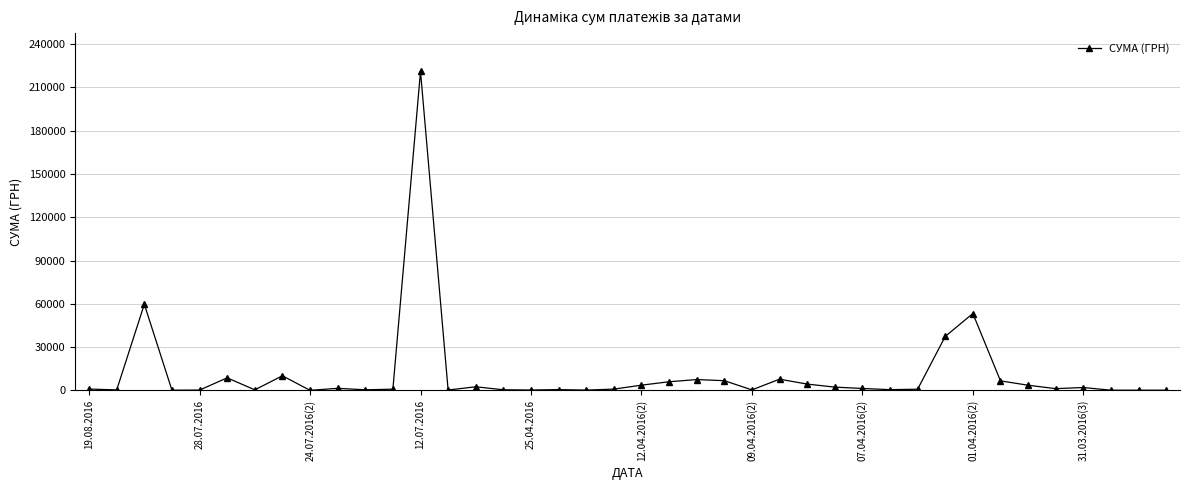

What is the sum of all values?

454118.9